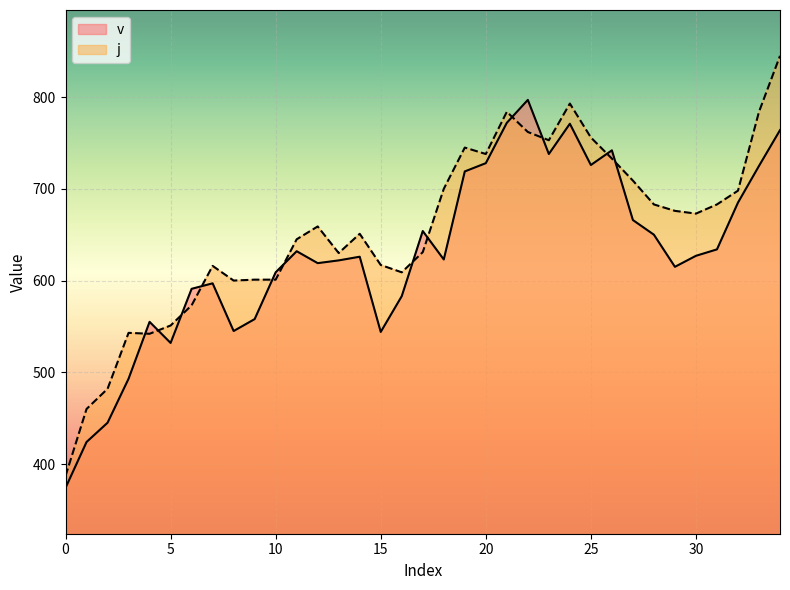

At which label is v closest to 585?

16